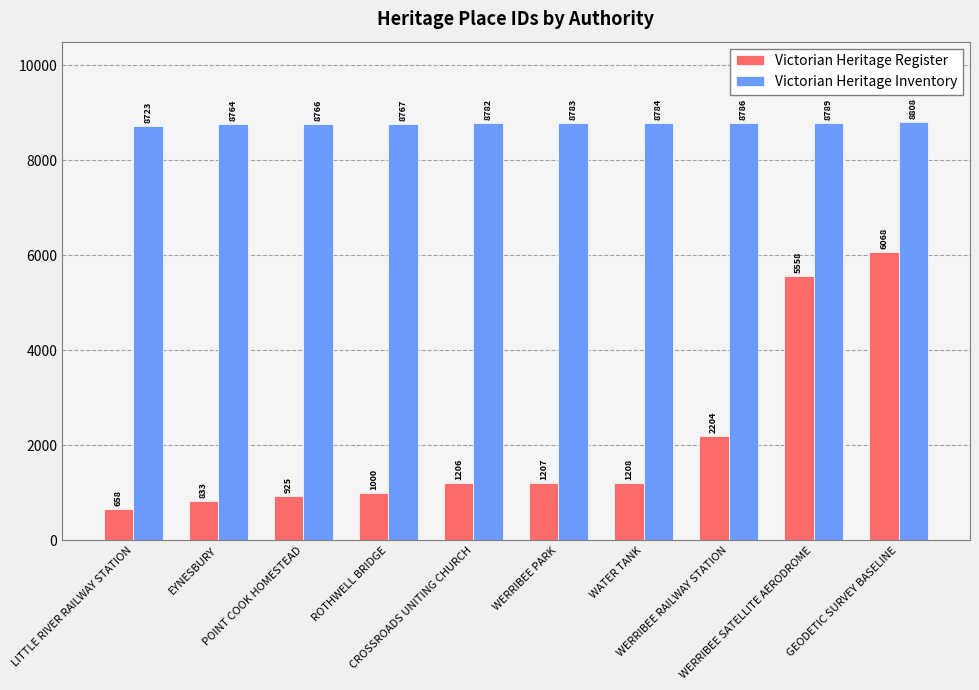

How many bars are there in each group?

2